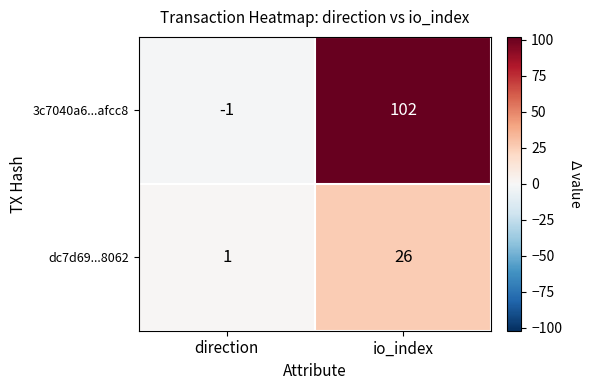

List the labels in order of dc7d69...8062 value, smallest first.

direction, io_index